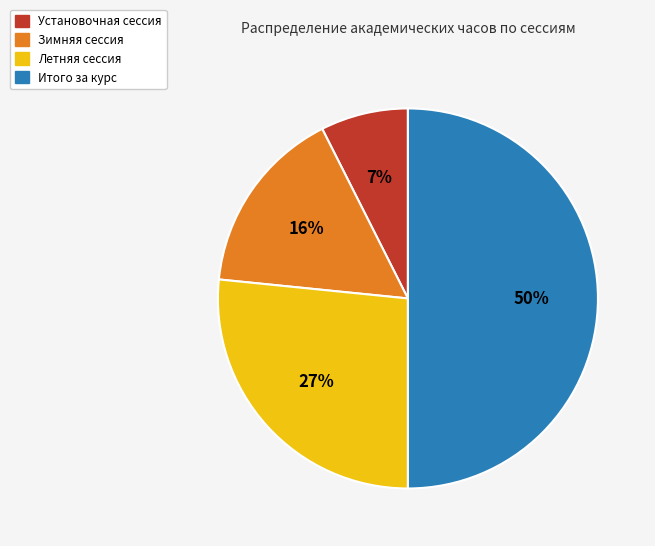

To the nearest percent, what is the difference between the Установочная сессия and Итого за курс slice percentages?

43%